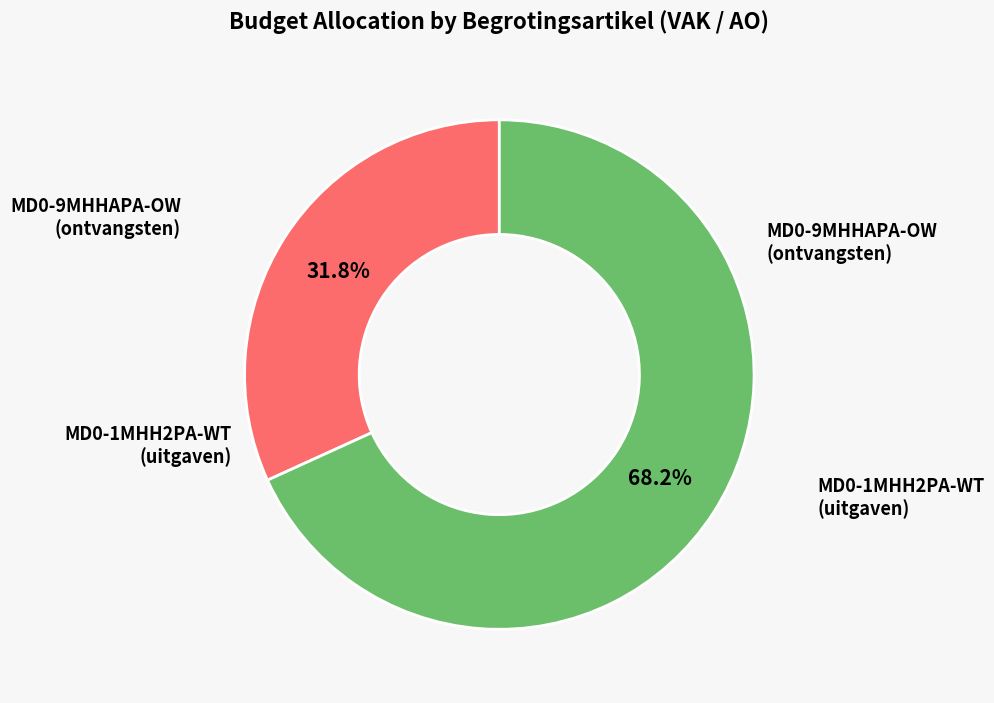

How many segments does this pie chart have?

2